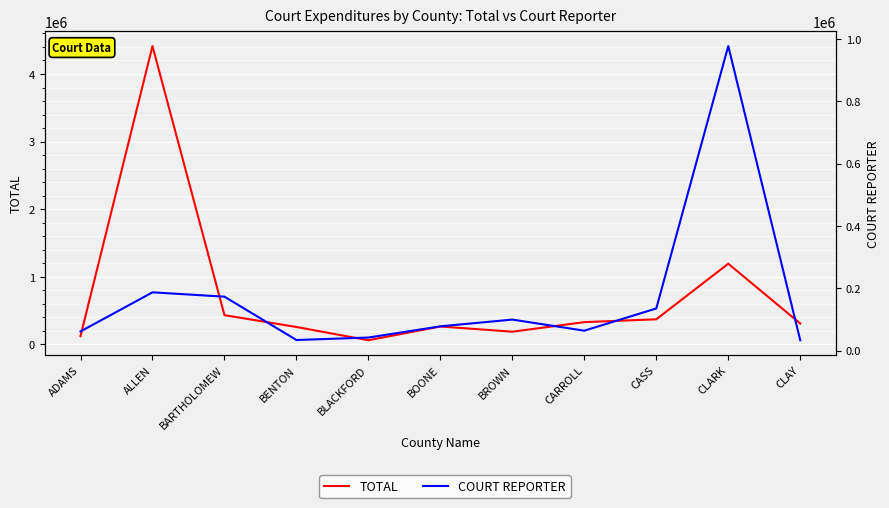

What is the minimum value for COURT REPORTER?

33514.0